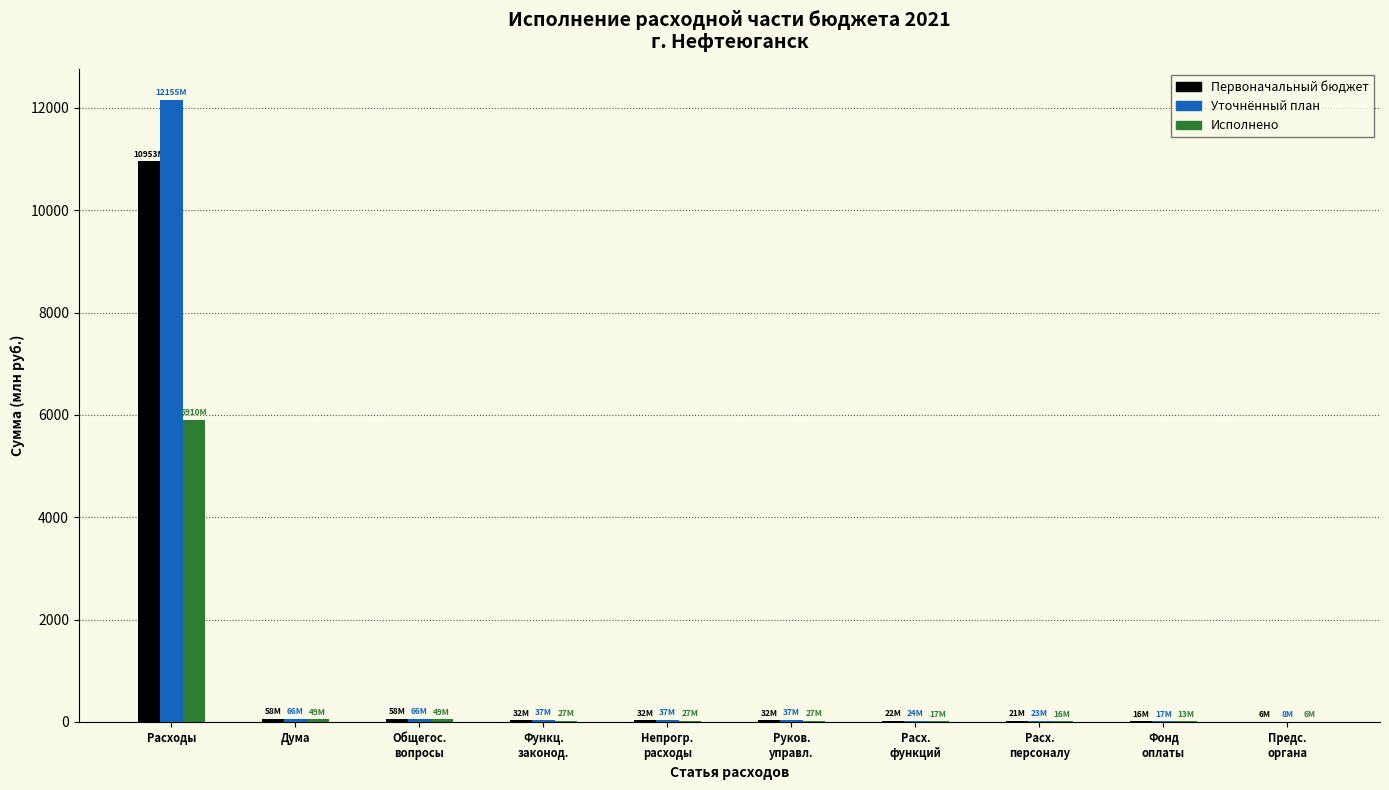

Which category has the highest value across all series?

Расходы